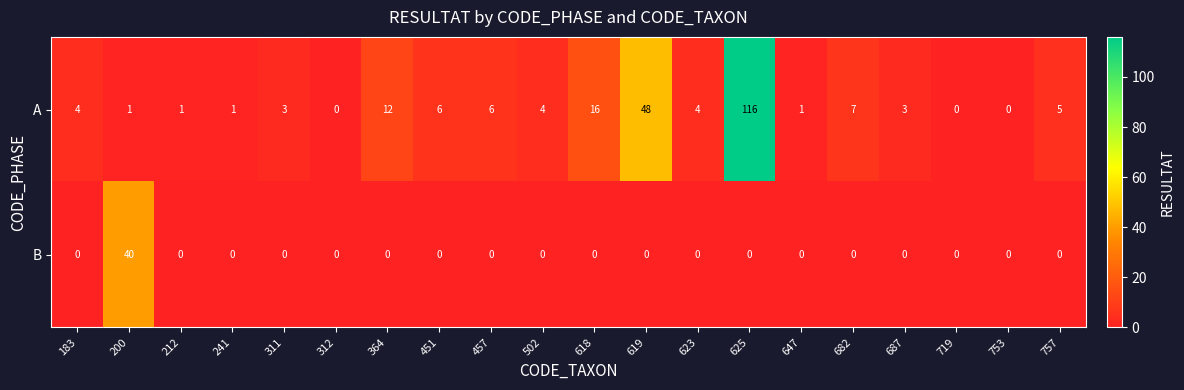

How many data points does each series have?

20